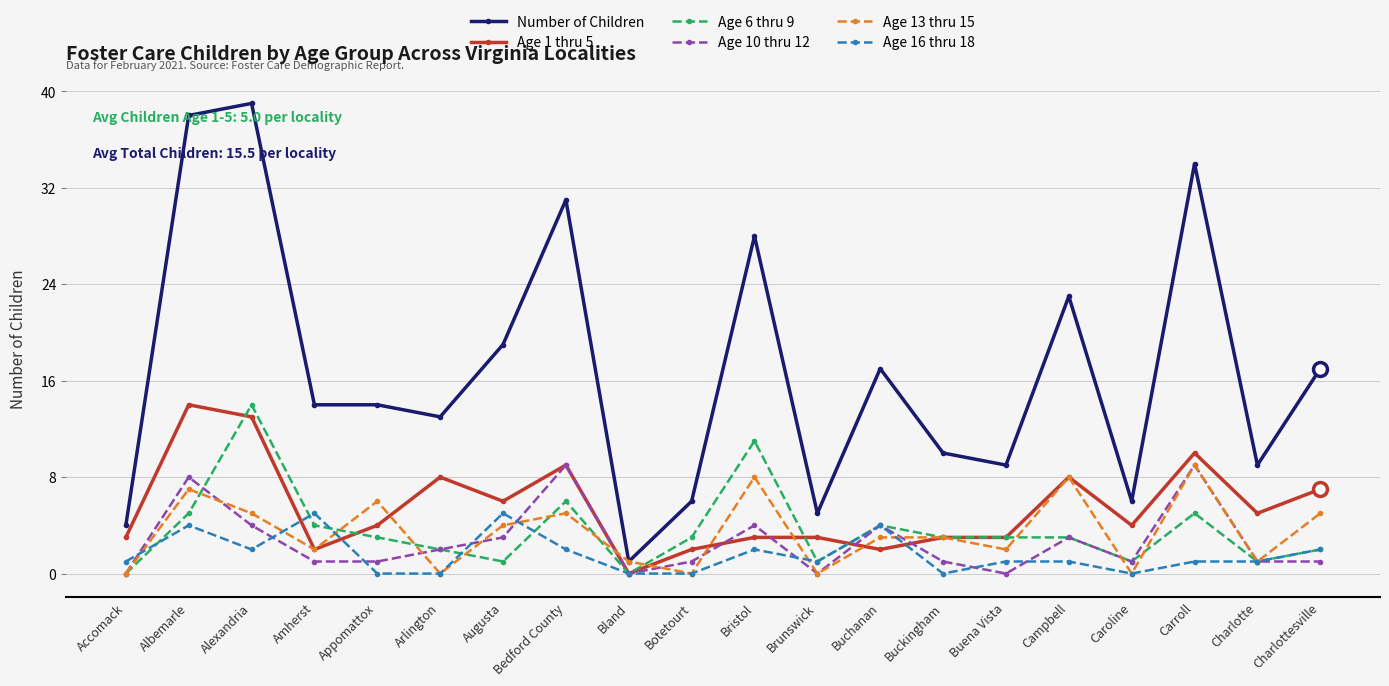

What is the label of the 12th point from the right?

Bland